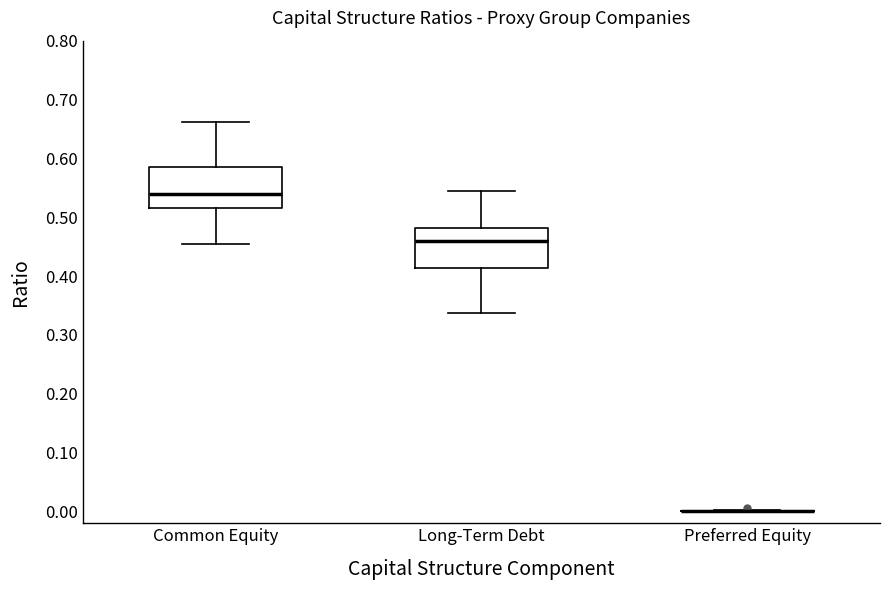

Reading left to right, read every box against the y-axis: the position of its median line, the range the box covers, and the ends of its whiskers. The values are not printed on the chart, so give them approximately, as read against the axis.

Common Equity: median 0.54, box 0.52 to 0.59, whiskers 0.46 to 0.66
Long-Term Debt: median 0.46, box 0.41 to 0.48, whiskers 0.34 to 0.54
Preferred Equity: box collapsed to a line at 0.00, whiskers 0.00 to 0.00